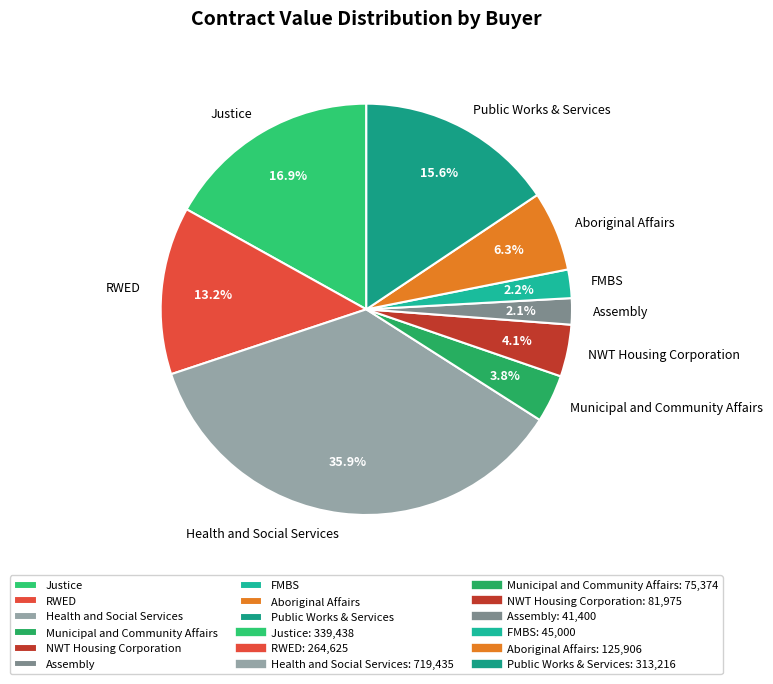

What percentage is NOT represented by Justice?

83.1%